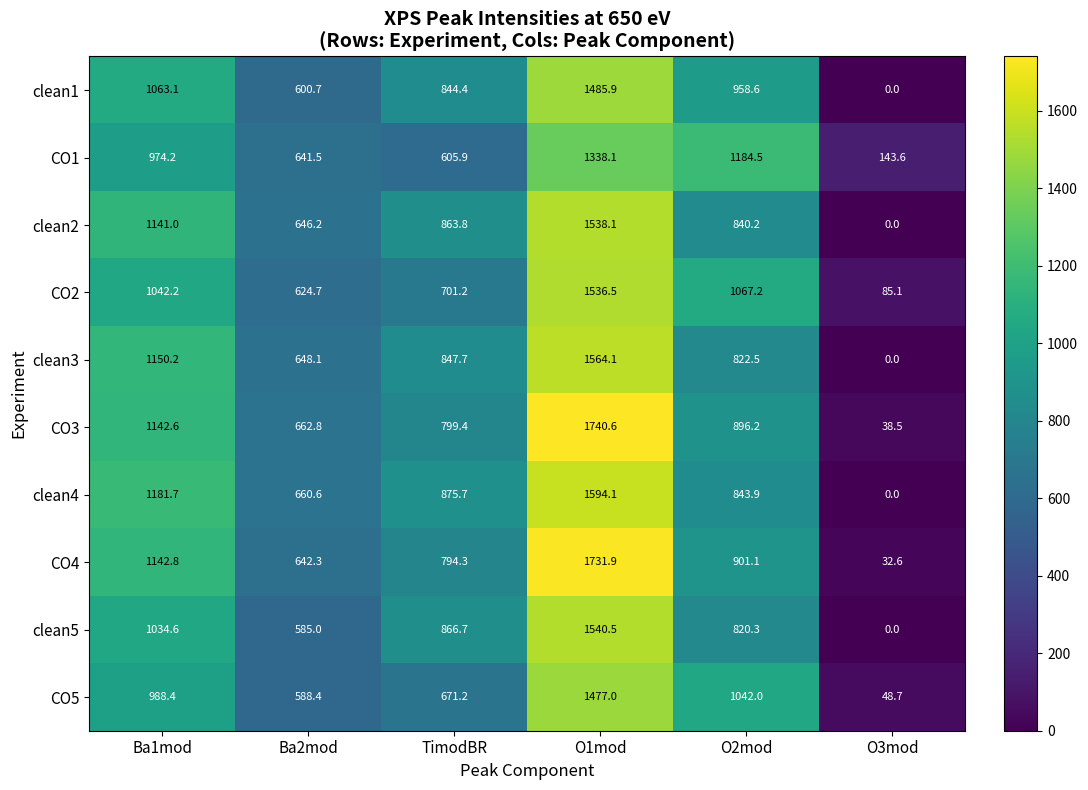

At which category is the sum across all series the highest?

O1mod